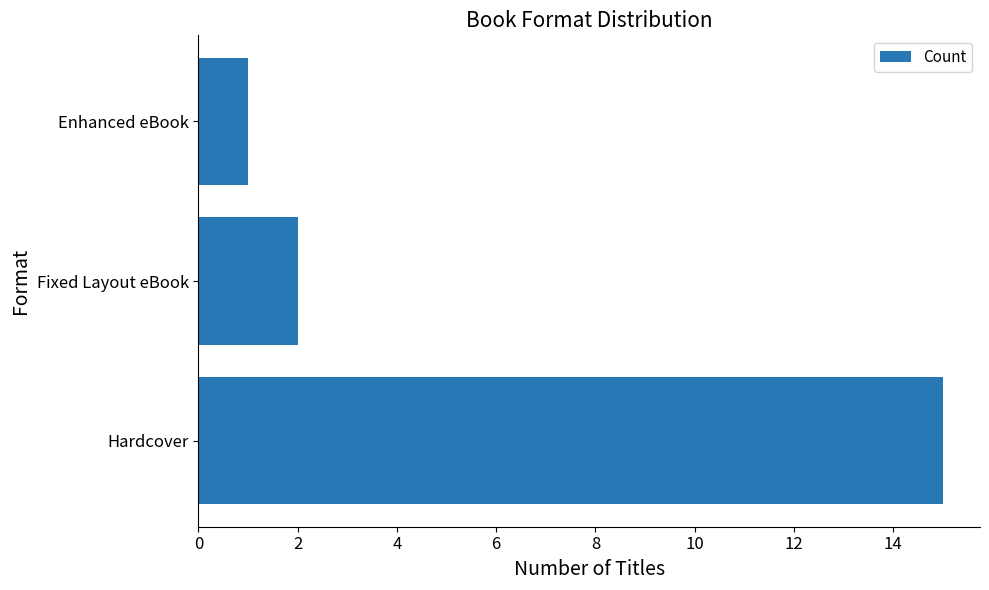

Does the chart contain any negative values?

No